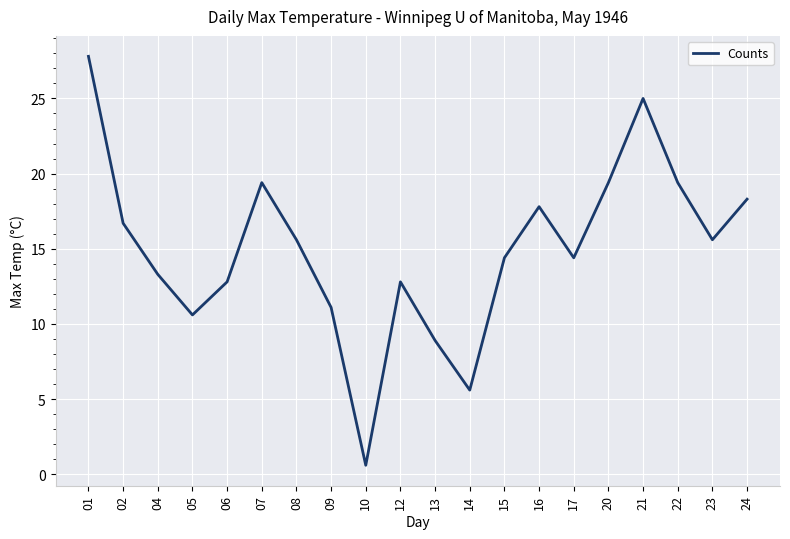

Reading left to right, list all the values displayed in this chart.

01=27.8	02=16.7	04=13.3	05=10.6	06=12.8	07=19.4	08=15.6	09=11.1	10=0.6	12=12.8	13=8.9	14=5.6	15=14.4	16=17.8	17=14.4	20=19.4	21=25.0	22=19.4	23=15.6	24=18.3